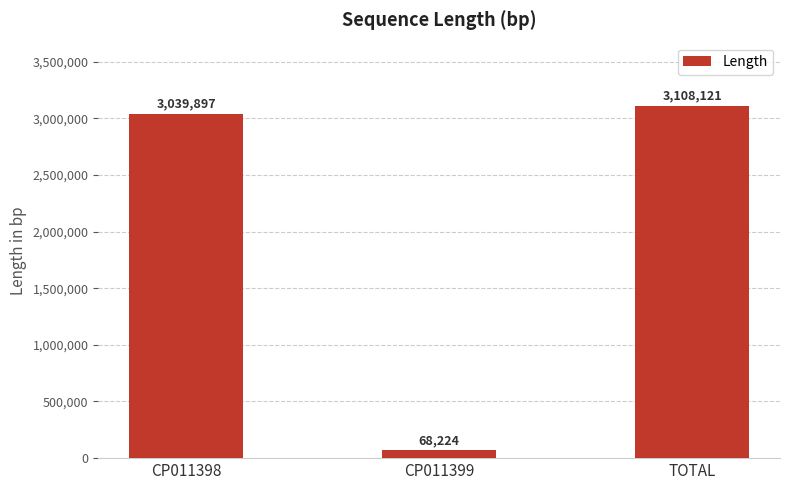

Reading right to left, list all the values displayed in this chart.

3108121	68224	3039897